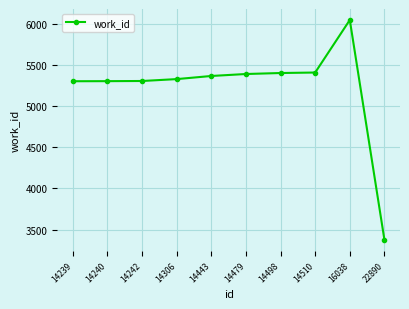

How many lines are shown in the chart?

1